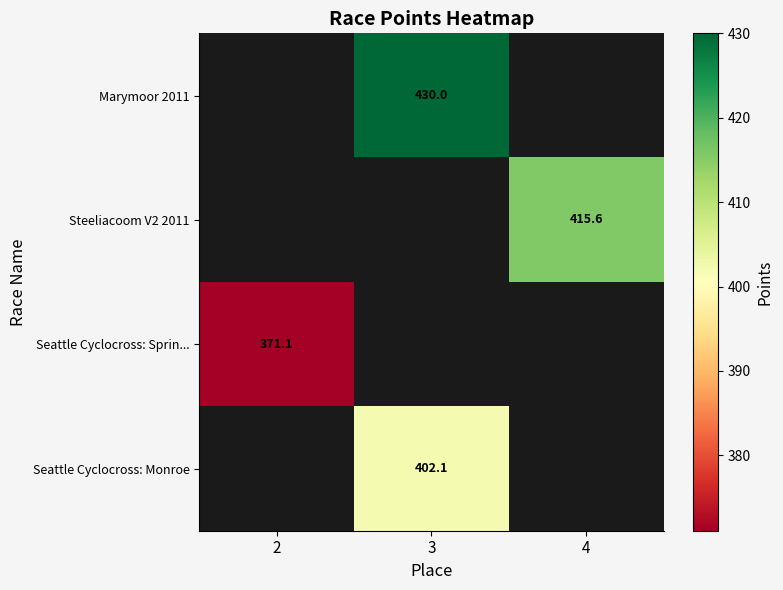

The value of Seattle Cyclocross: Sprin... at 2 is 371.1. True or false?

True